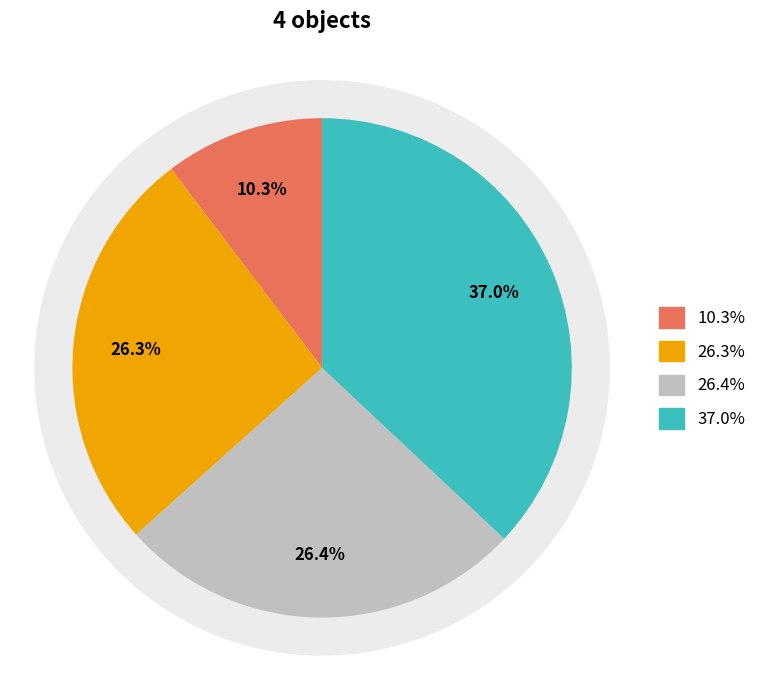

How many slices are in this pie chart?

4